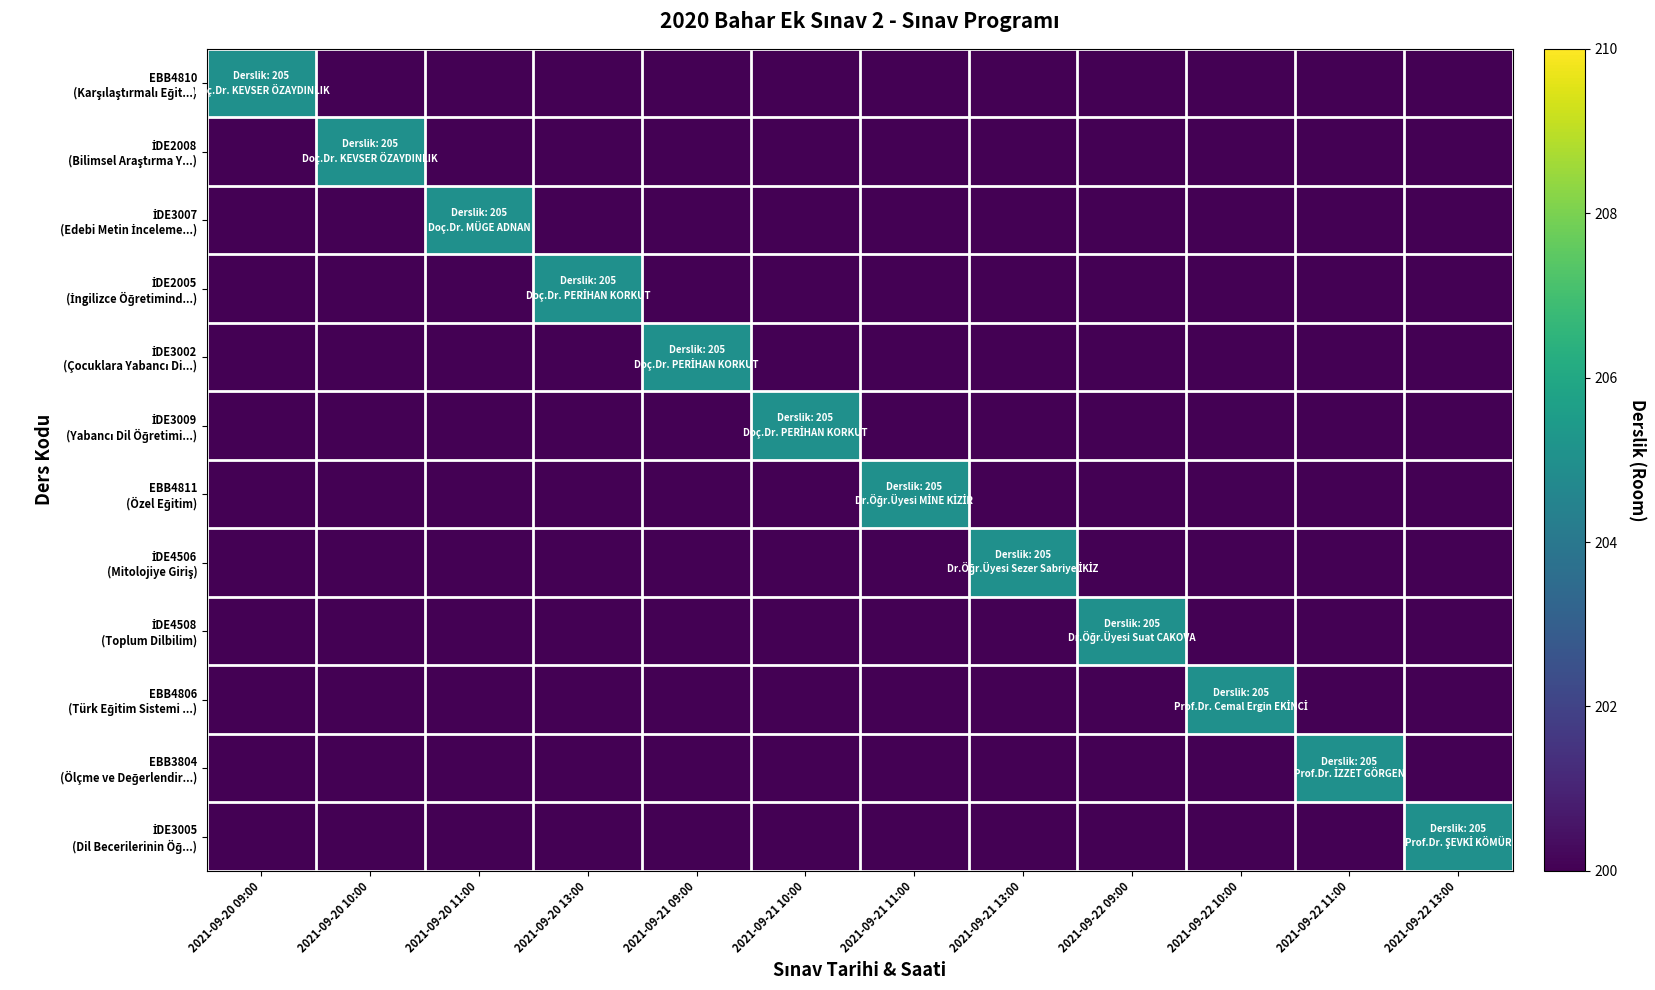

Rank the series at 2021-09-21 11:00 from lowest to highest value.

EBB4810 (Karşılaştırmalı Eğit...), İDE2008 (Bilimsel Araştırma Y...), İDE3007 (Edebi Metin İnceleme...), İDE2005 (İngilizce Öğretimind...), İDE3002 (Çocuklara Yabancı Di...), İDE3009 (Yabancı Dil Öğretimi...), İDE4506 (Mitolojiye Giriş), İDE4508 (Toplum Dilbilim), EBB4806 (Türk Eğitim Sistemi ...), EBB3804 (Ölçme ve Değerlendir...), İDE3005 (Dil Becerilerinin Öğ...), EBB4811 (Özel Eğitim)